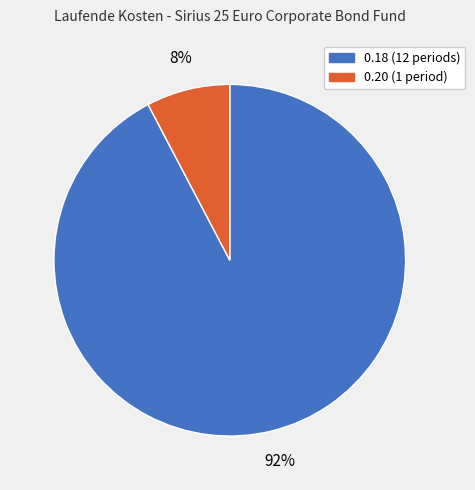

How many slices are in this pie chart?

2